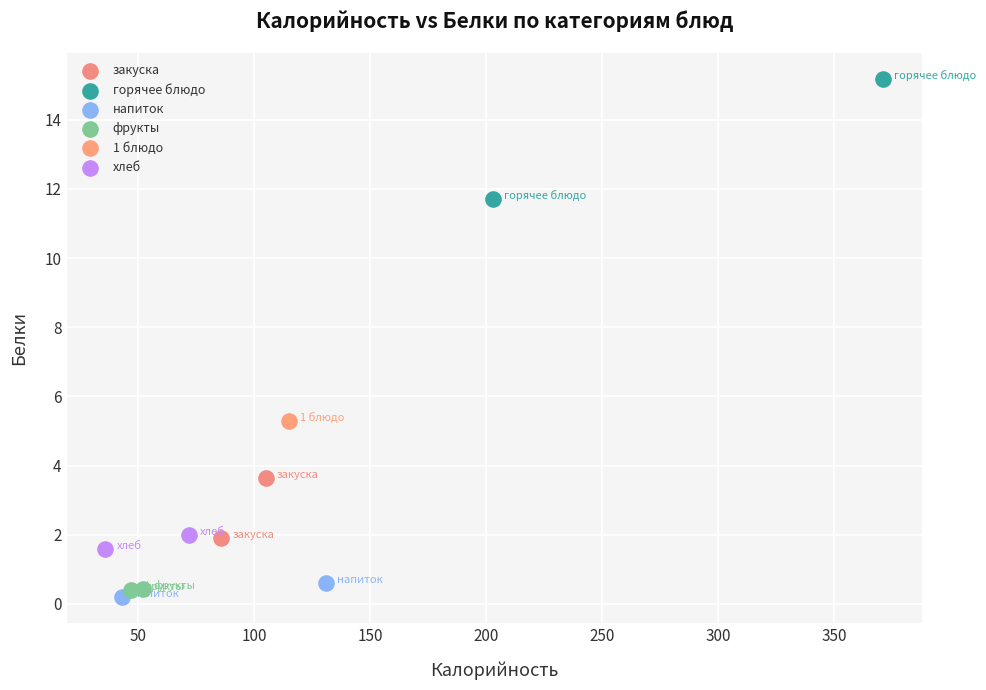

What are all the series names shown in the legend?

закуска, горячее блюдо, напиток, фрукты, 1 блюдо, хлеб